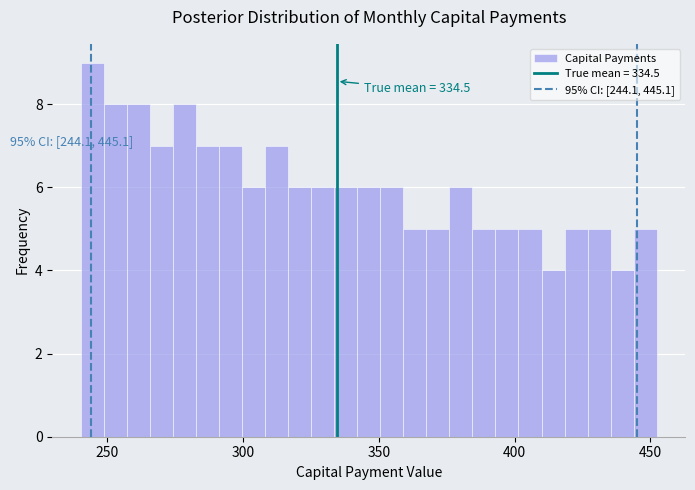

Read against the x-axis, roughly where is the centre of the tallest bar?

245